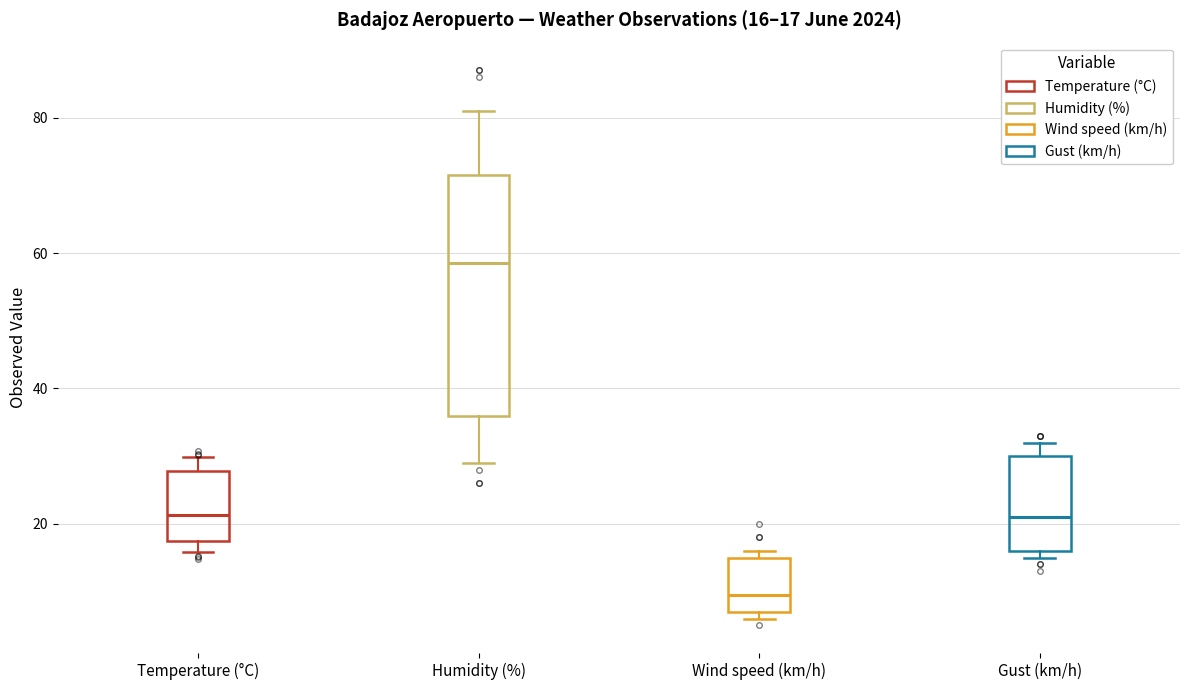

Which box's median line is the highest?

Humidity (%)